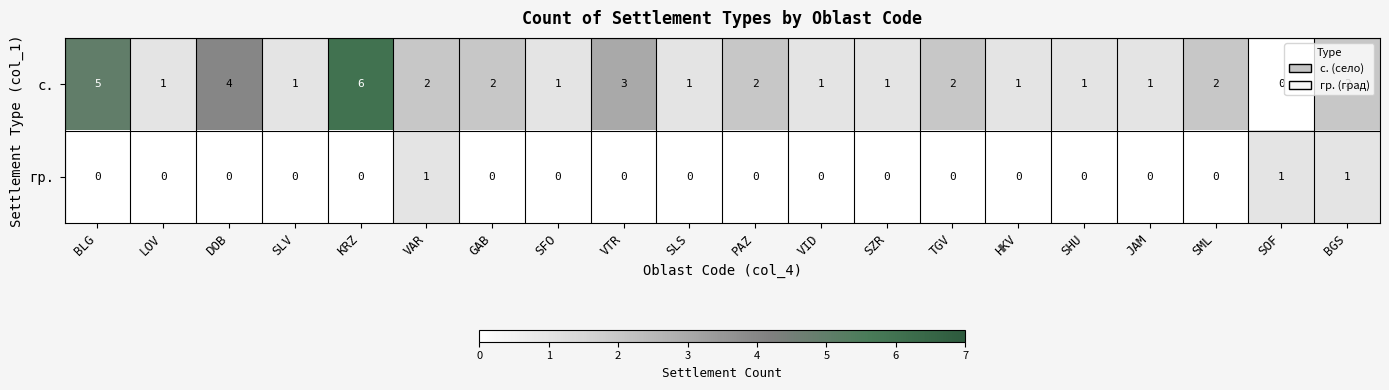

What is the total value across all series at VAR?

3